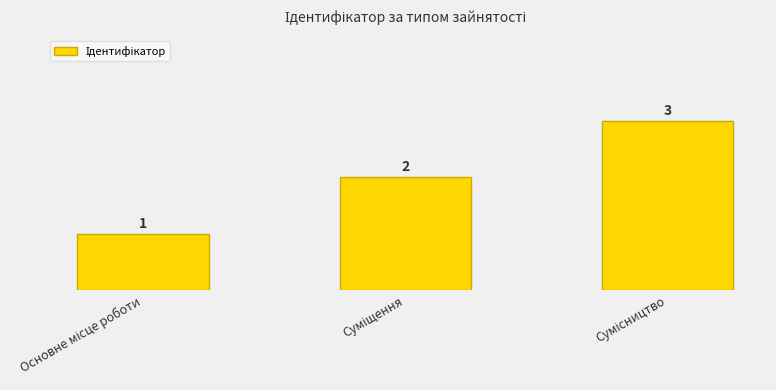

How many values are between 1 and 3?

3